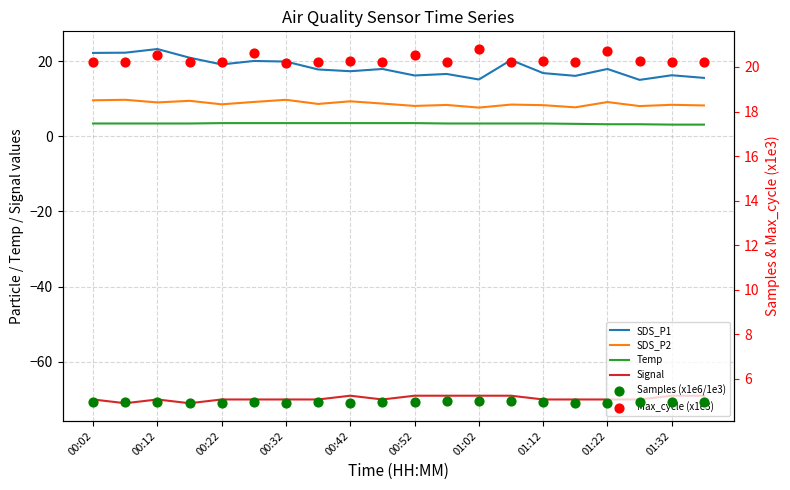

What are all the series names shown in the legend?

SDS_P1, SDS_P2, Temp, Signal, Samples (x1e6/1e3), Max_cycle (x1e3)